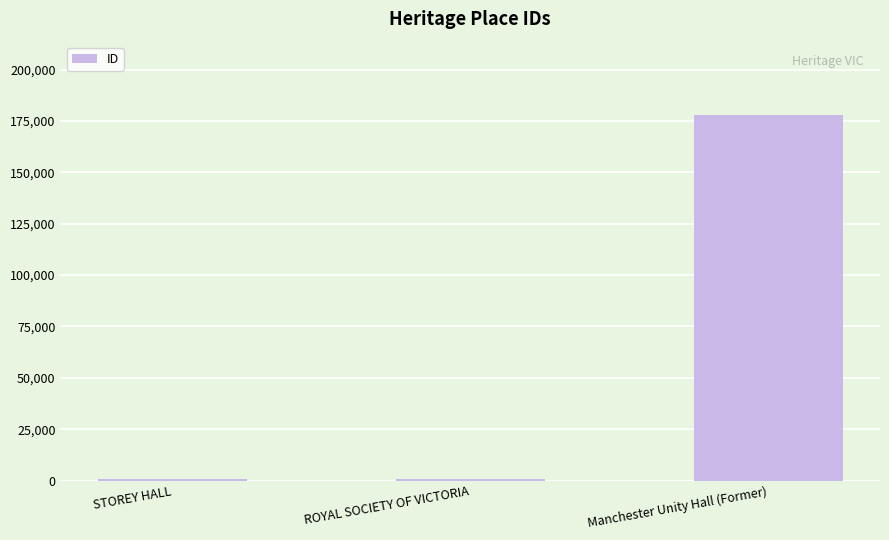

What is the sum of the values at ROYAL SOCIETY OF VICTORIA and STOREY HALL?

1644